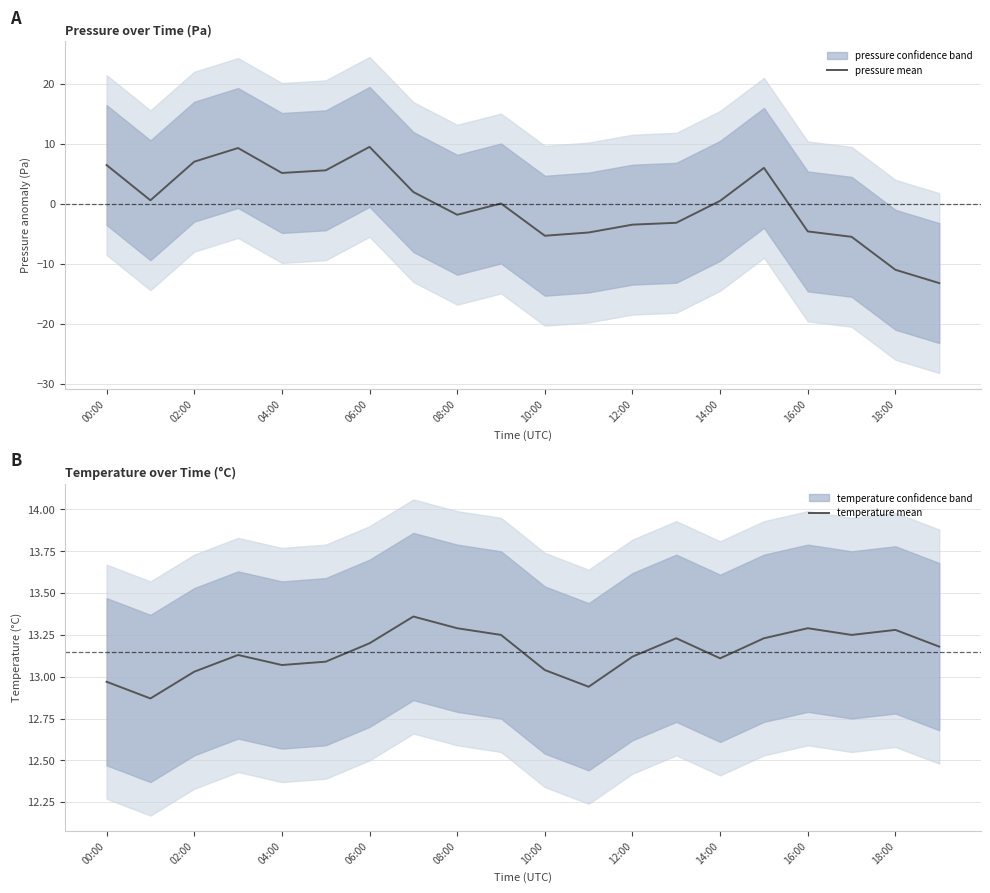

The value of pressure mean at 16:00 is -7.6. True or false?

False